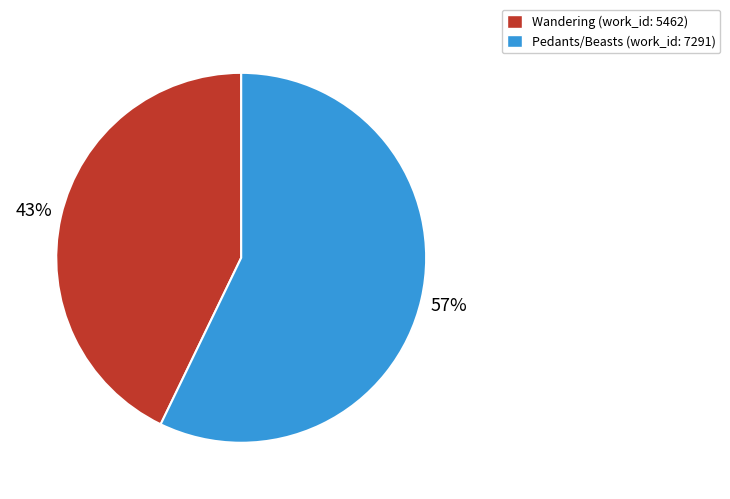

Is there a majority slice in this chart?

Yes